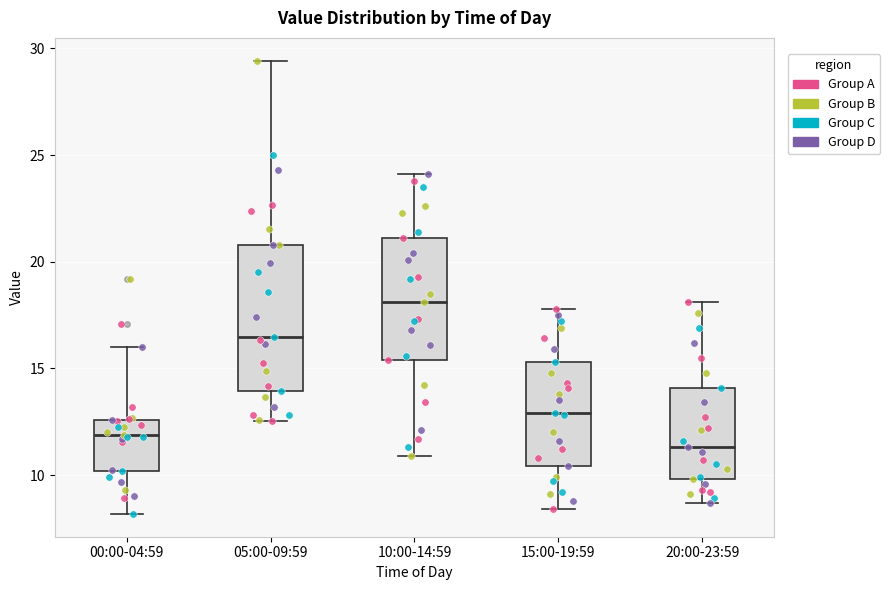

Which box's median line is the lowest?

20:00-23:59